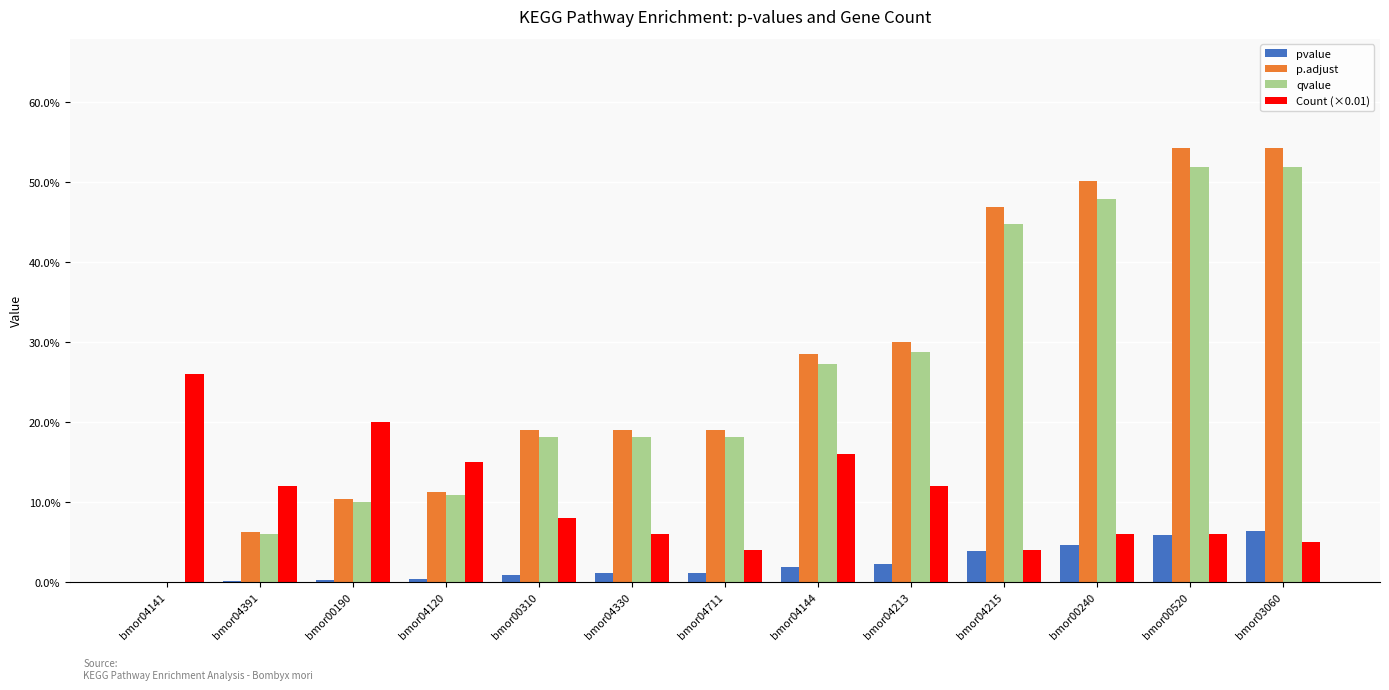

Where is pvalue nearest to the value 0?

bmor04141